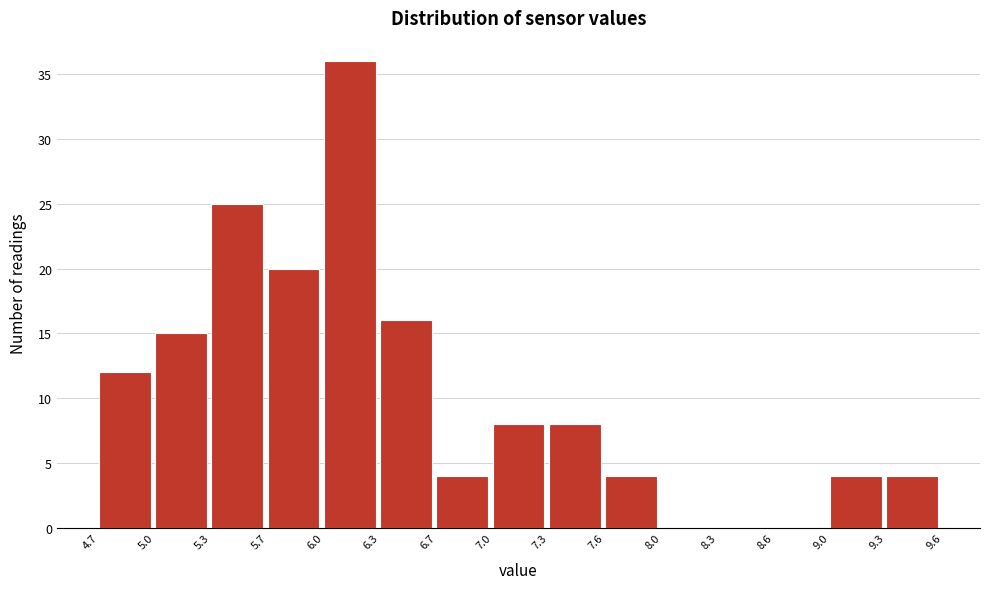

Which range on the x-axis has the tallest bar?

6.0 to 6.3